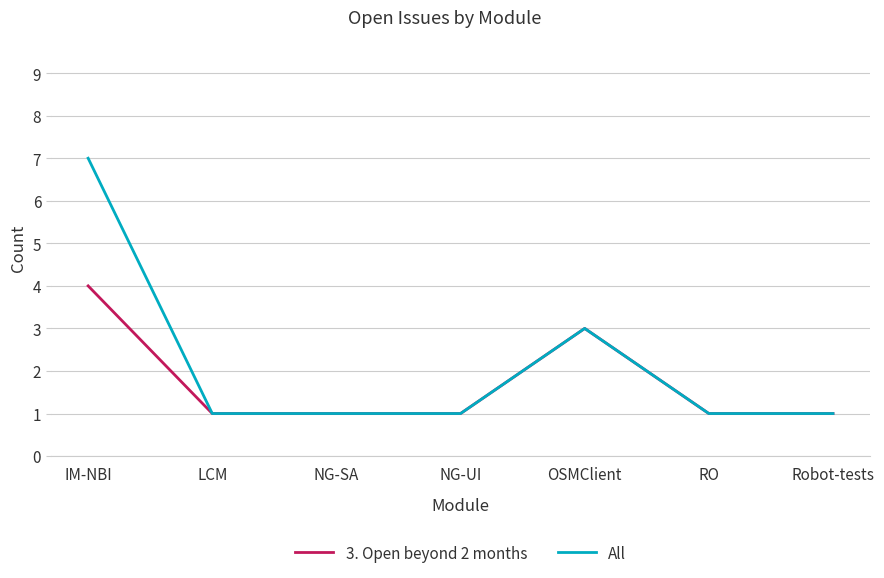

Reading right to left, list all the values displayed in this chart.

3. Open beyond 2 months: 1	1	3	1	1	1	4
All: 1	1	3	1	1	1	7